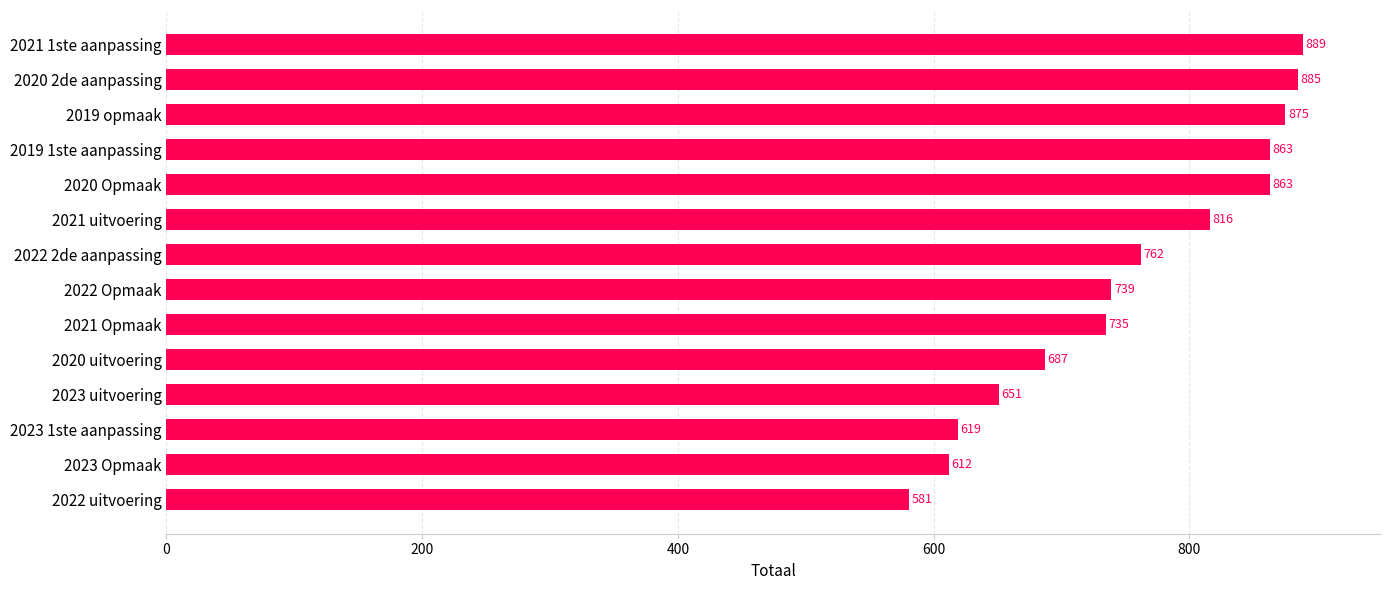

The chart shows a value of 493 at 2022 2de aanpassing. True or false?

False